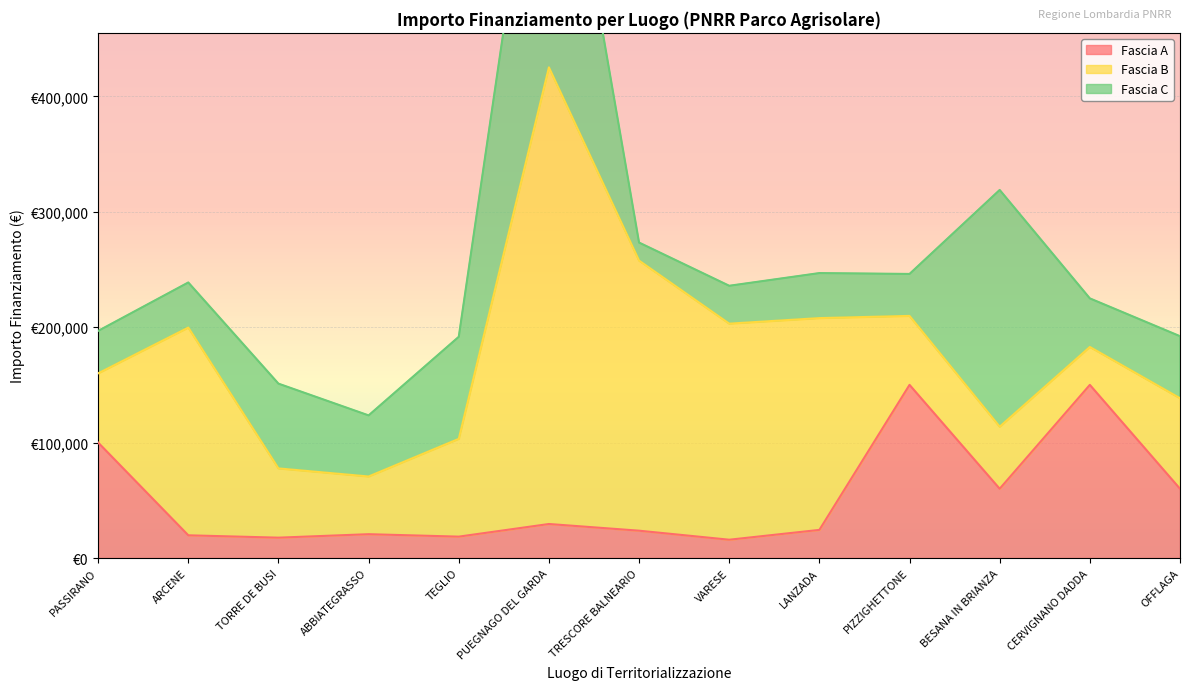

Which series changed the most between VARESE and CERVIGNANO DADDA?

Fascia B